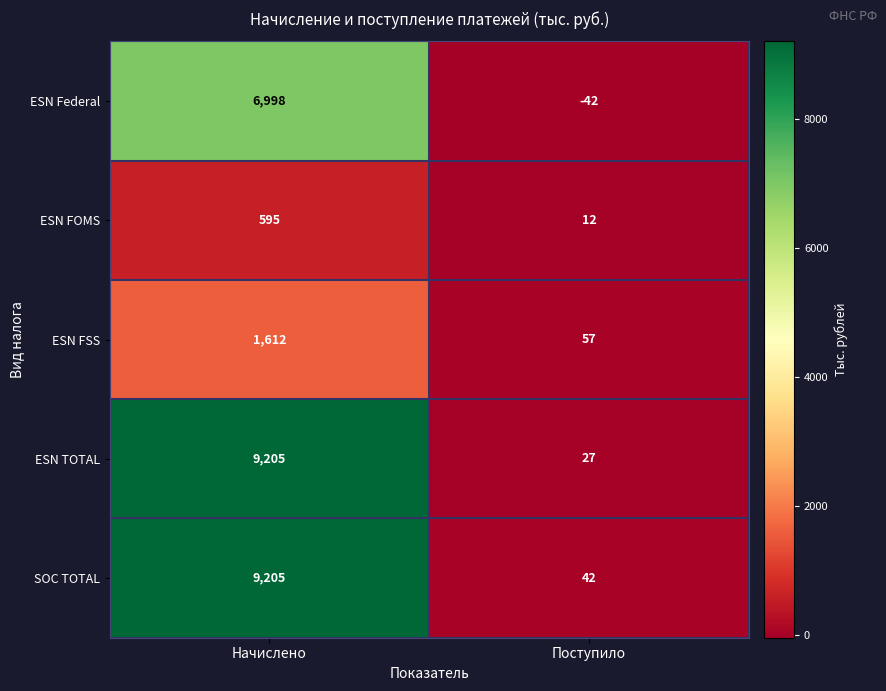

At which category does the chart reach its peak across all series?

Начислено